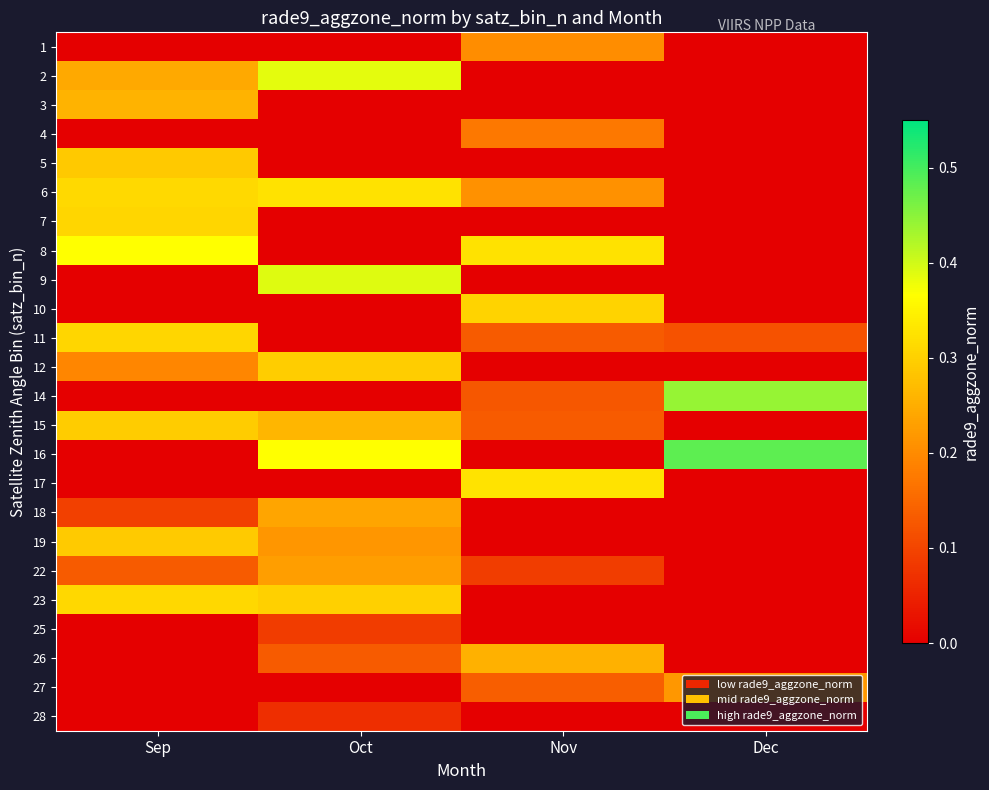

What is the total value across all series at Nov?

2.4